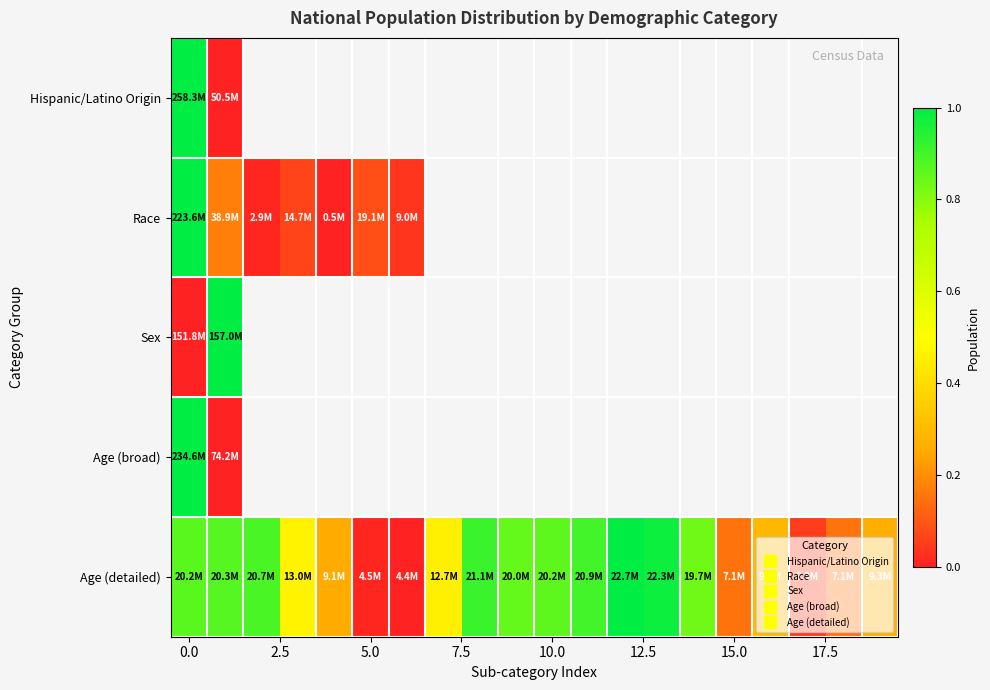

Which series has the largest total across all categories?

Age (detailed)